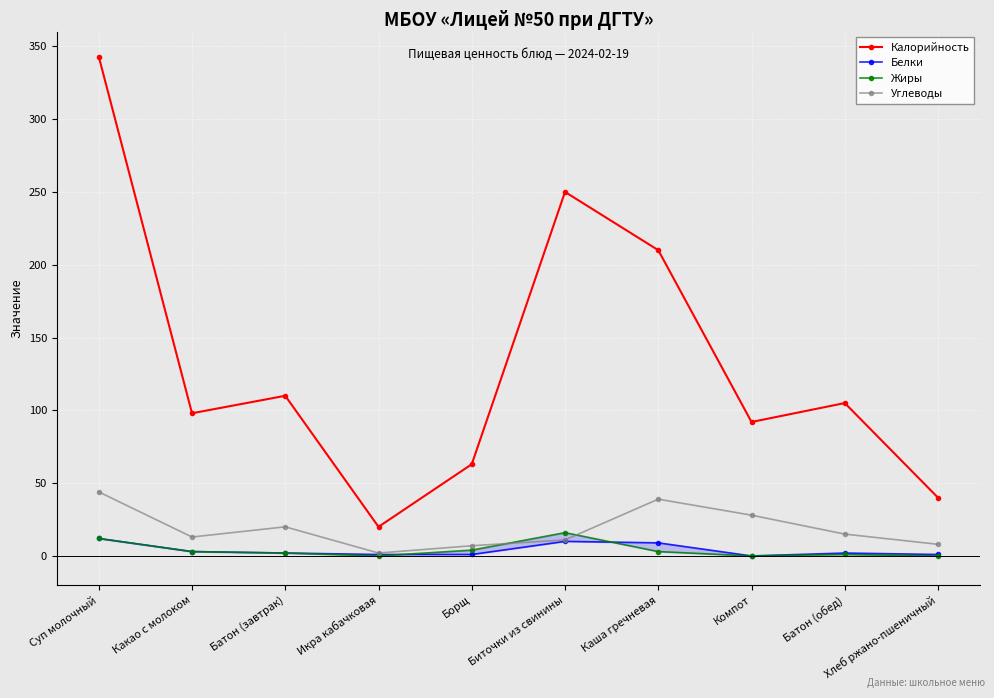

What is the difference between the Углеводы values at Борщ and Каша гречневая?

32